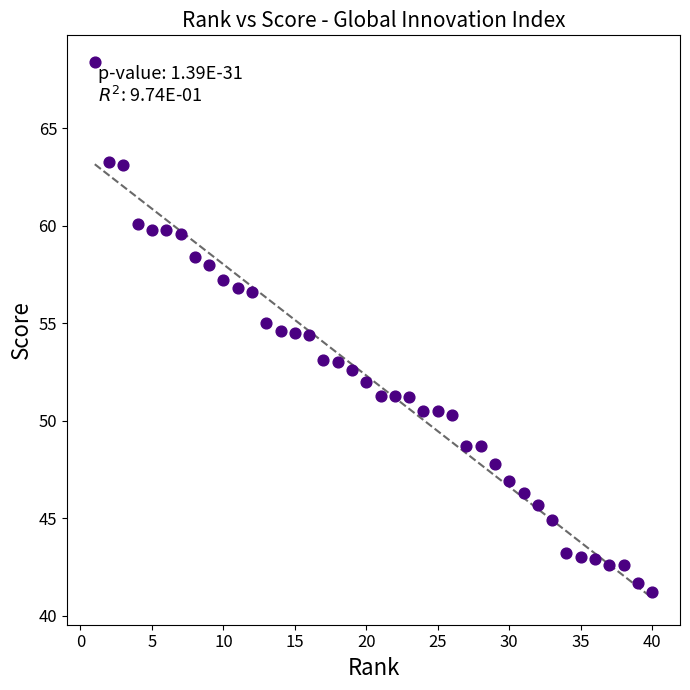

What is the range of X values (max minus min)?

39.0